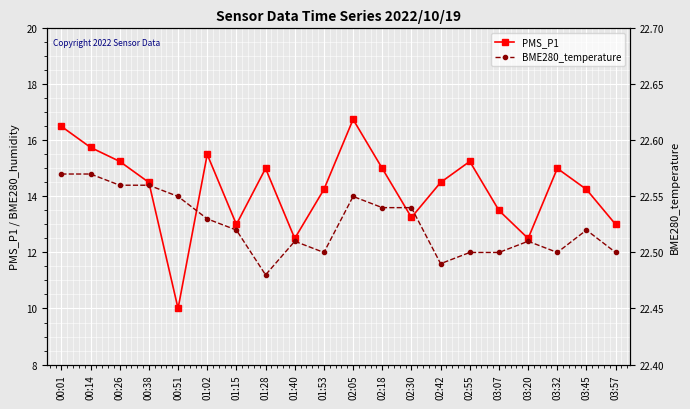

How many distinct data groups are displayed?

2